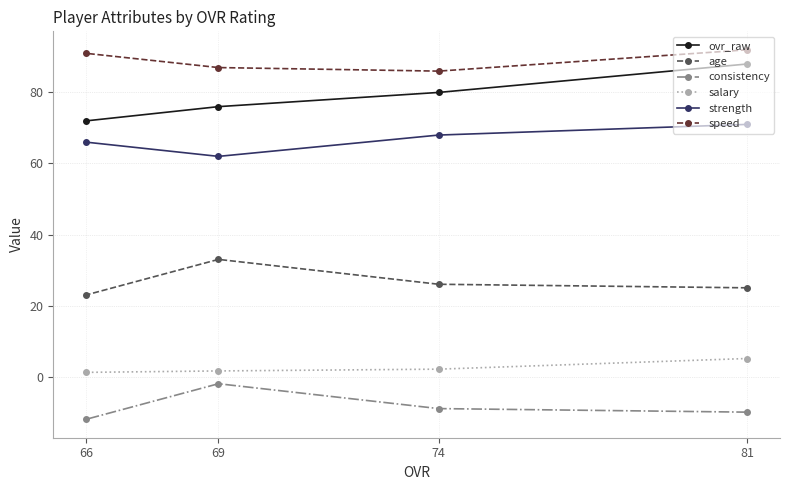

Rank the series at 81 from lowest to highest value.

consistency, salary, age, strength, ovr_raw, speed